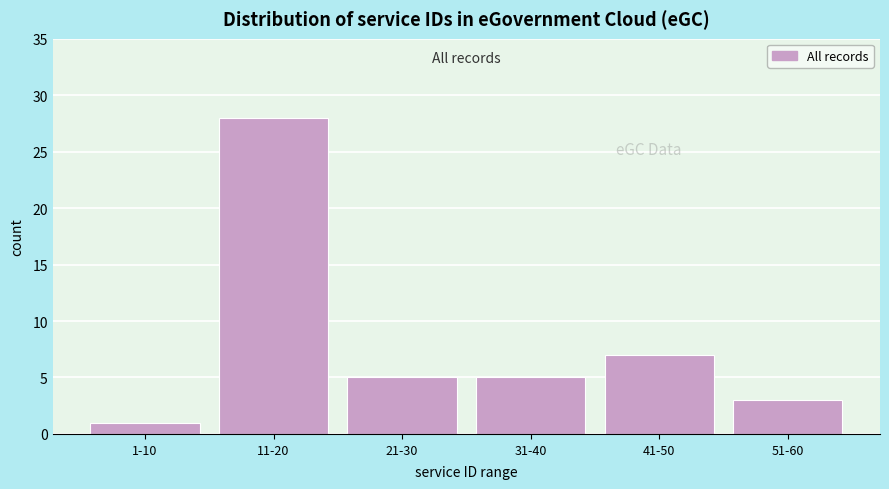

Reading left to right, transcribe all the data shown in this chart.

1-10=1	11-20=28	21-30=5	31-40=5	41-50=7	51-60=3